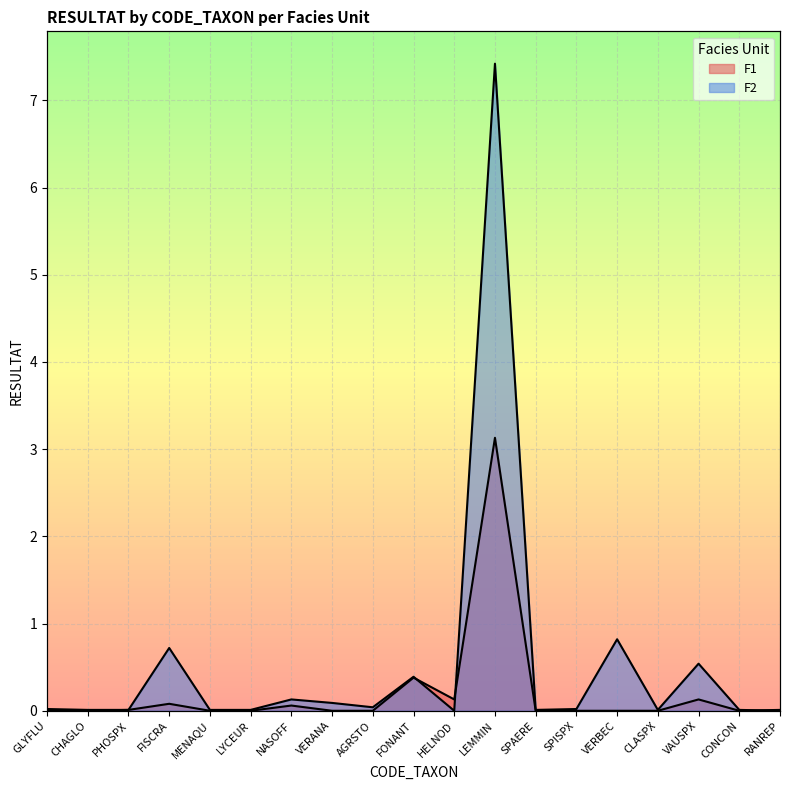

Reading left to right, list all the values displayed in this chart.

F1: GLYFLU=0.0	CHAGLO=0.0	PHOSPX=0.0	FISCRA=0.1	MENAQU=0.0	LYCEUR=0.0	NASOFF=0.1	VERANA=0.0	AGRSTO=0.0	FONANT=0.4	HELNOD=0.1	LEMMIN=3.1	SPAERE=0.0	SPISPX=0.0	VERBEC=0.0	CLASPX=0.0	VAUSPX=0.1	CONCON=0.0	RANREP=0.0
F2: GLYFLU=0.0	CHAGLO=0.0	PHOSPX=0.0	FISCRA=0.7	MENAQU=0.0	LYCEUR=0.0	NASOFF=0.1	VERANA=0.1	AGRSTO=0.0	FONANT=0.4	HELNOD=0.0	LEMMIN=7.4	SPAERE=0.0	SPISPX=0.0	VERBEC=0.8	CLASPX=0.0	VAUSPX=0.5	CONCON=0.0	RANREP=0.0